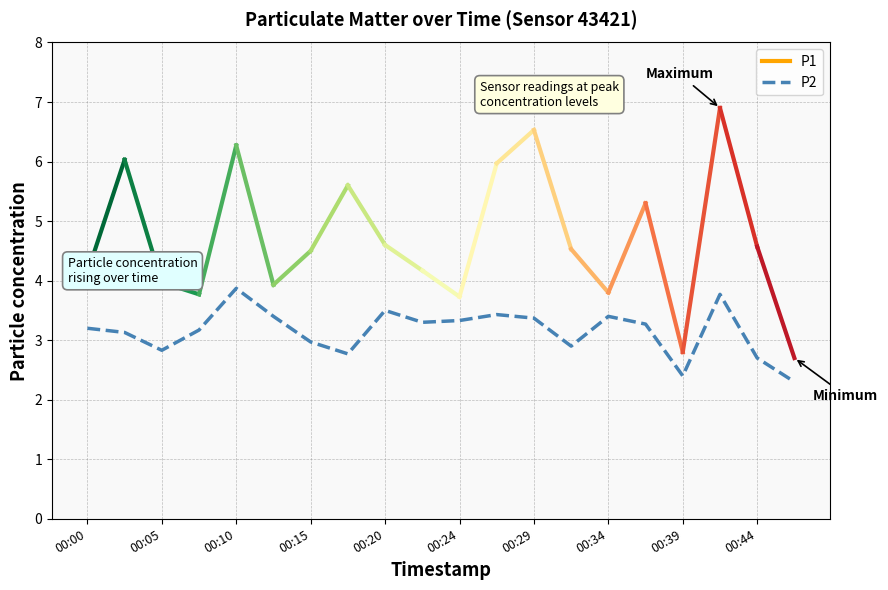

What is the maximum value shown in the chart?

3.9